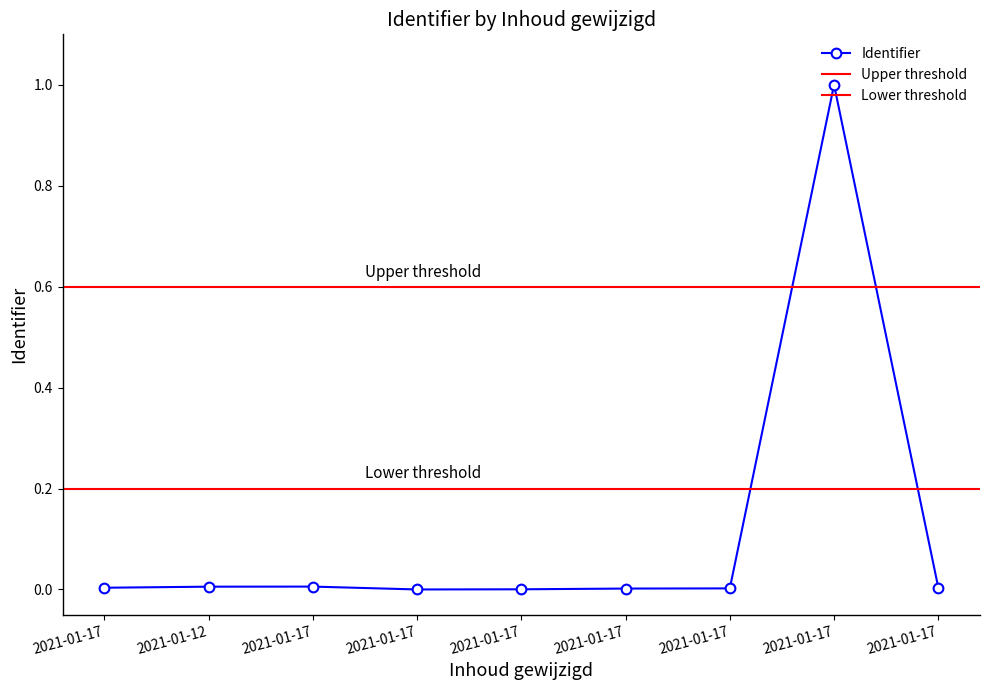

The chart shows a value of 0.0 at 2021-01-12. True or false?

False